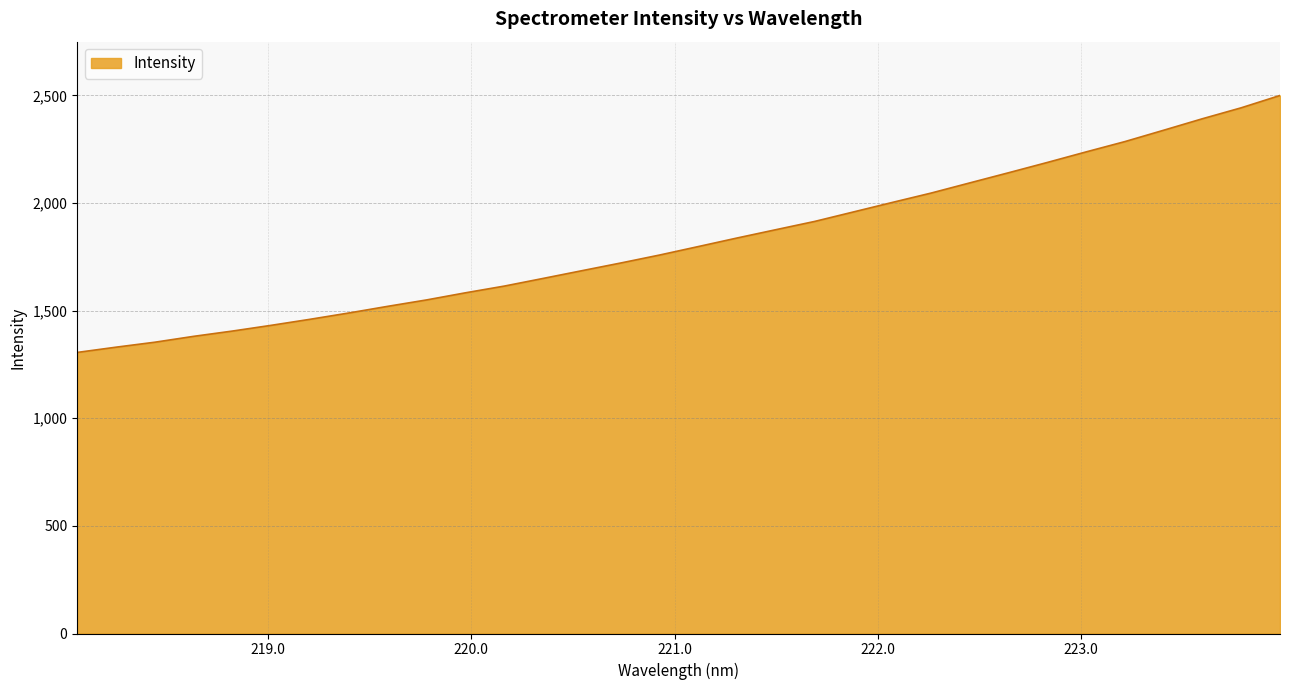

What is the greatest value displayed?

2500.1